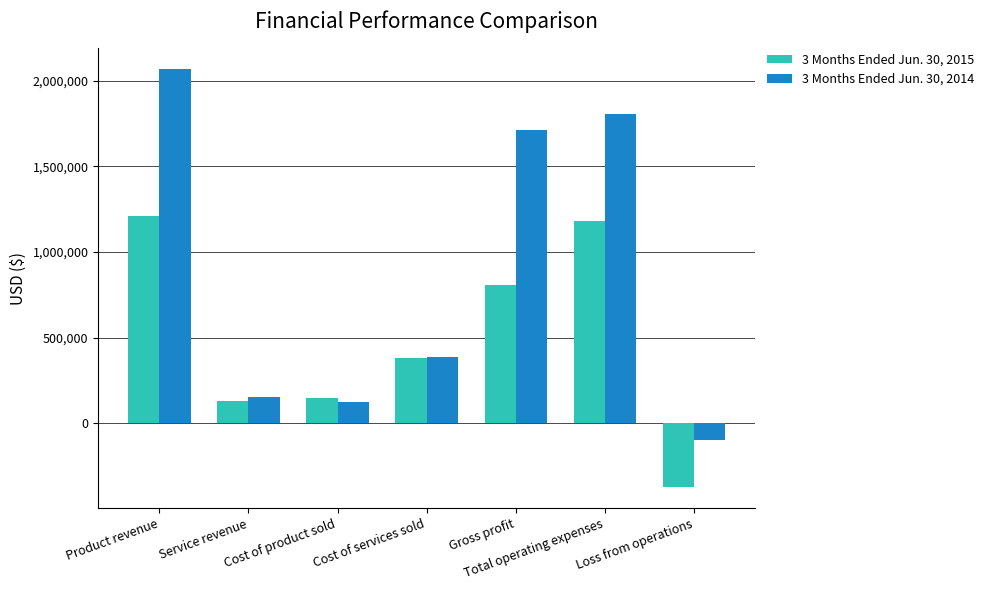

What is the value of the 3 Months Ended Jun. 30, 2015 bar at the 2nd from the left?

129222